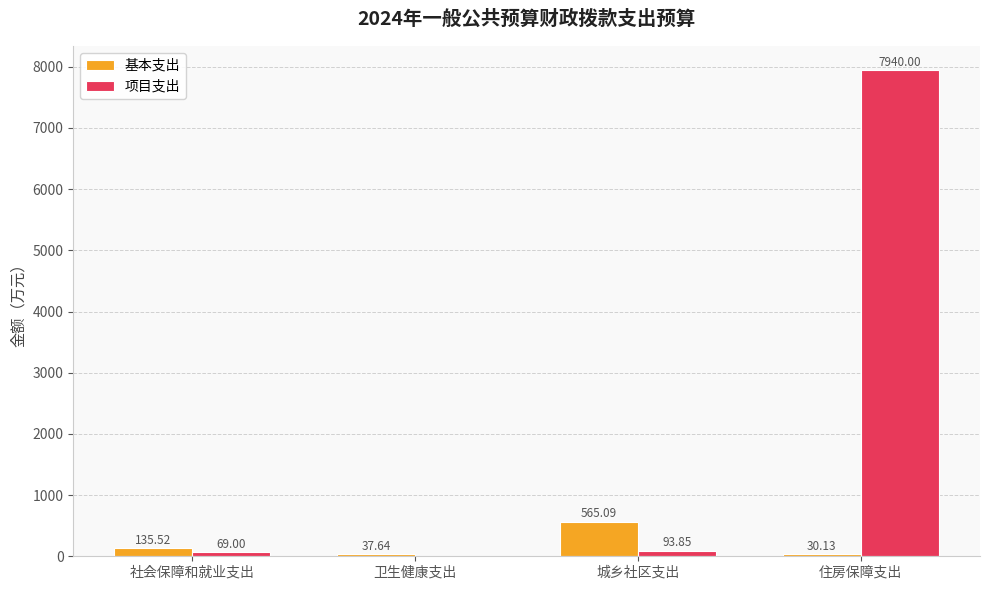

What is the sum of all 基本支出 values?

768.4